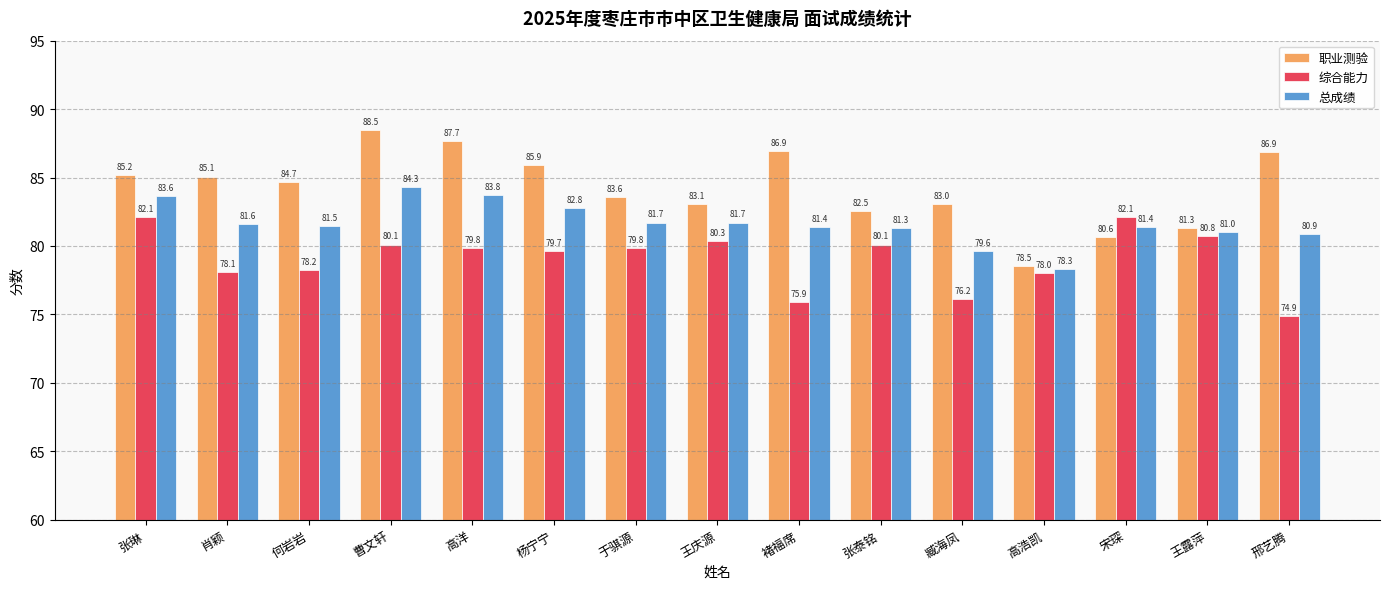

At how many categories does at least one series exceed 82?

13